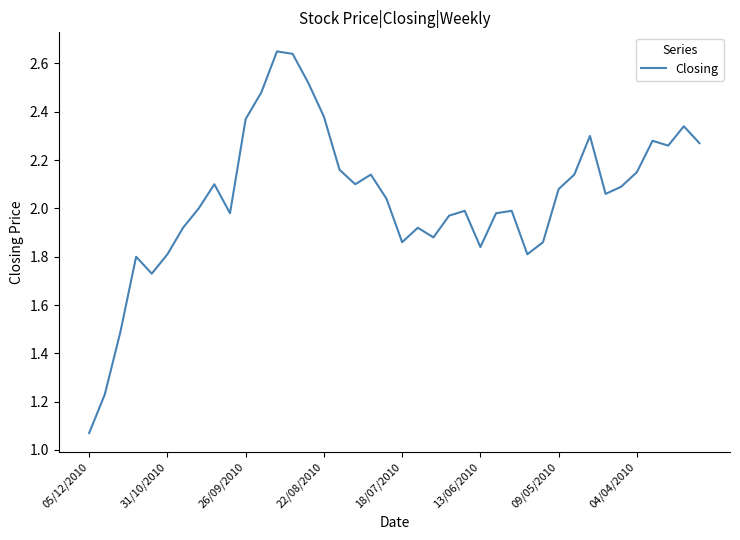

How many lines are shown in the chart?

1